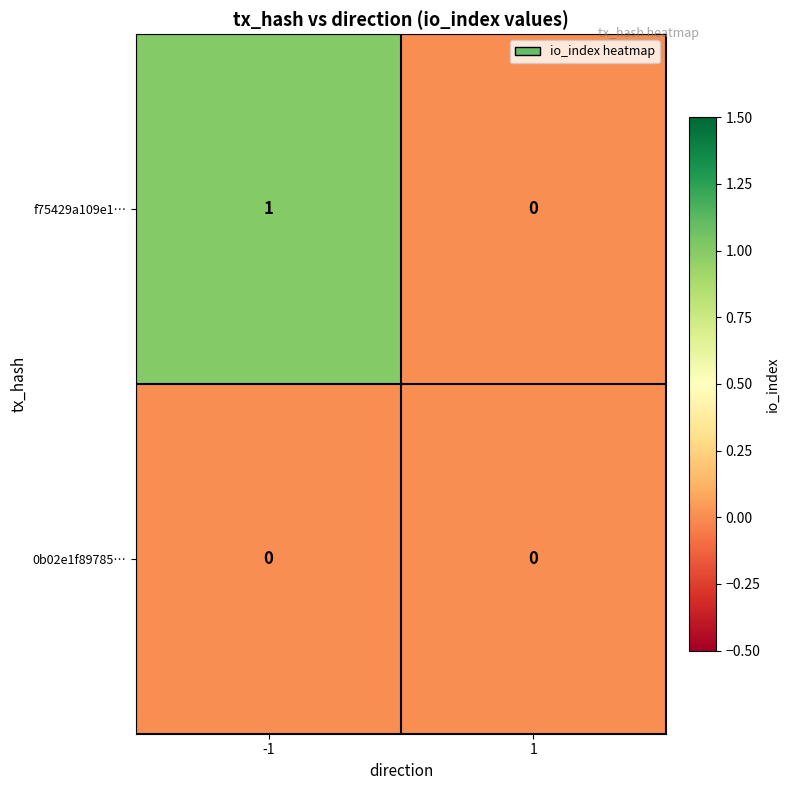

Which series has the largest total across all categories?

f75429a109e1…